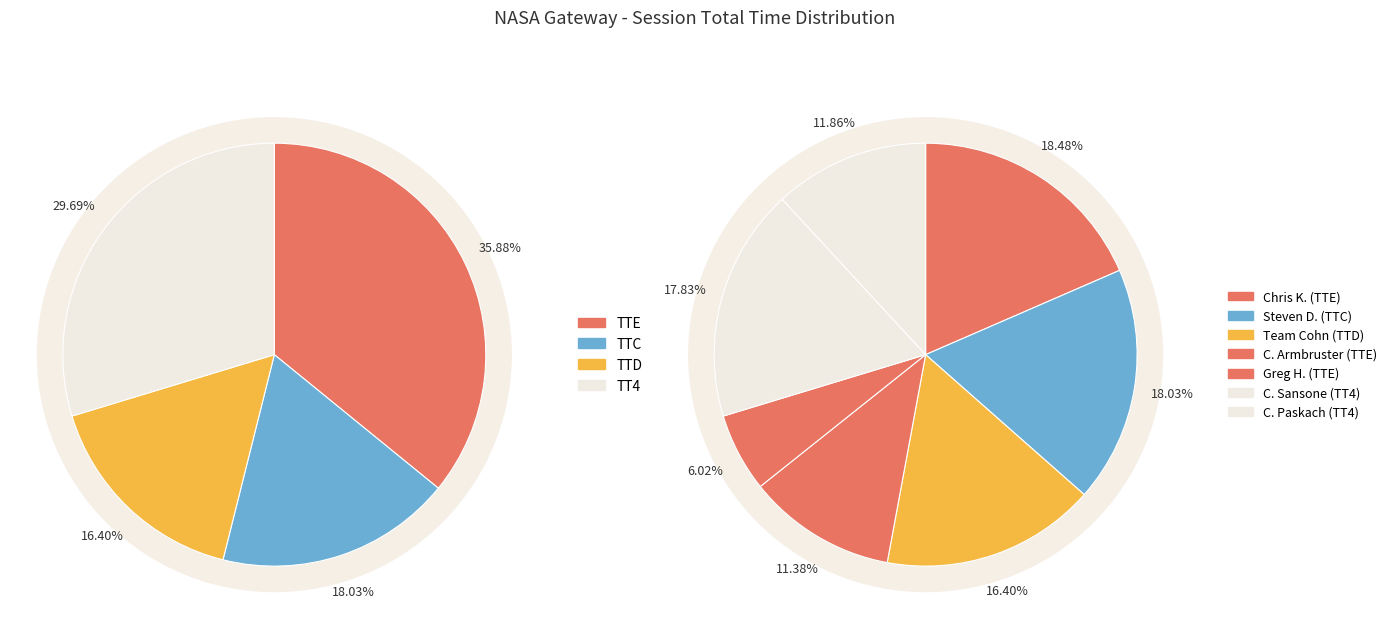

Approximately how many times larger is the value at Christopher Armbruster (TTE) compared to Charles Sansone (TT4)?

0.6